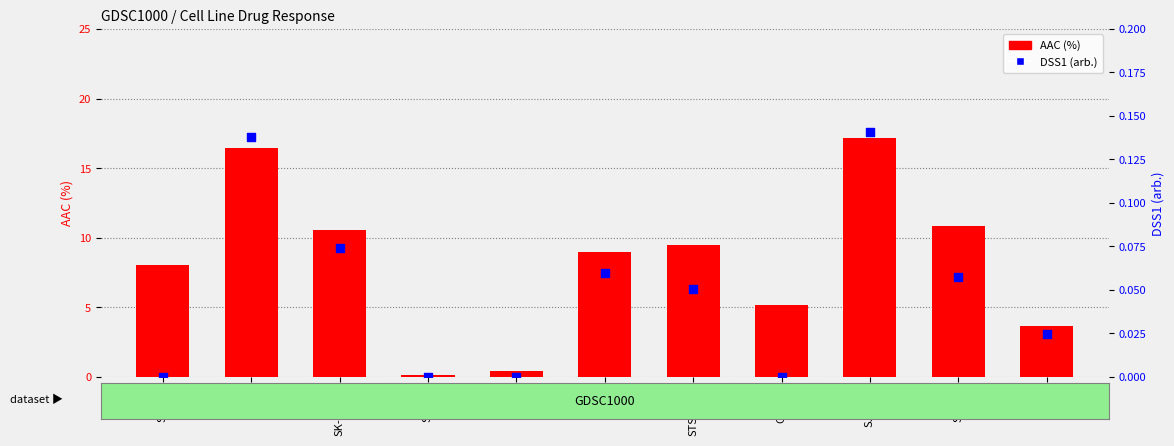

Is the value of AAC (%) at SW684 greater than the value of DSS1 (arb.) at SW982?

Yes